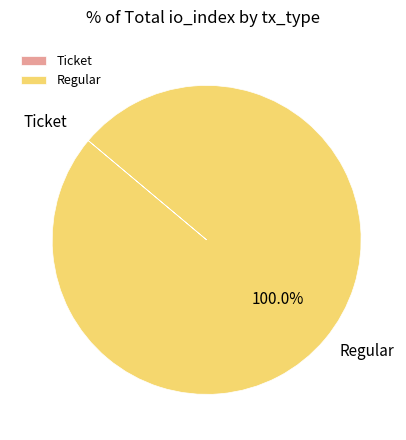

What is the largest slice in the pie chart?

Regular